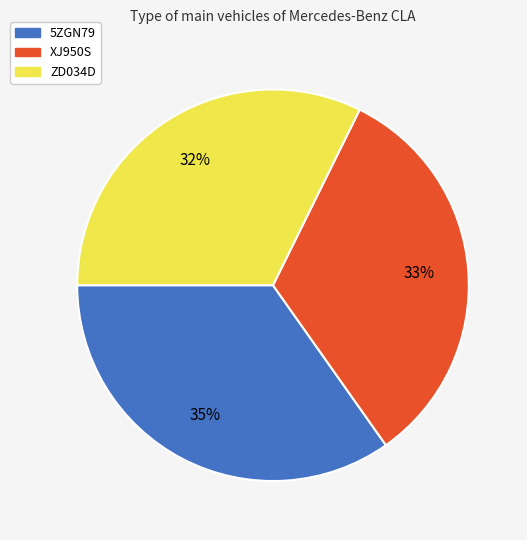

To the nearest percent, what is the average slice percentage?

33%